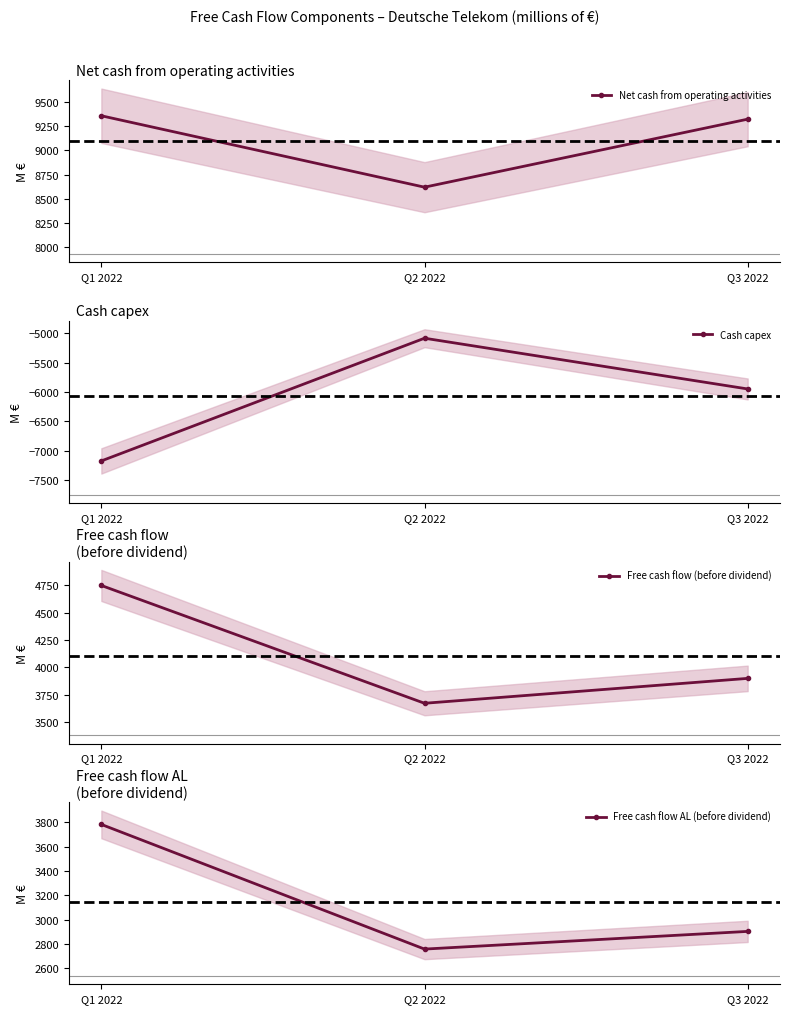

At how many categories does at least one series exceed -4592?

3